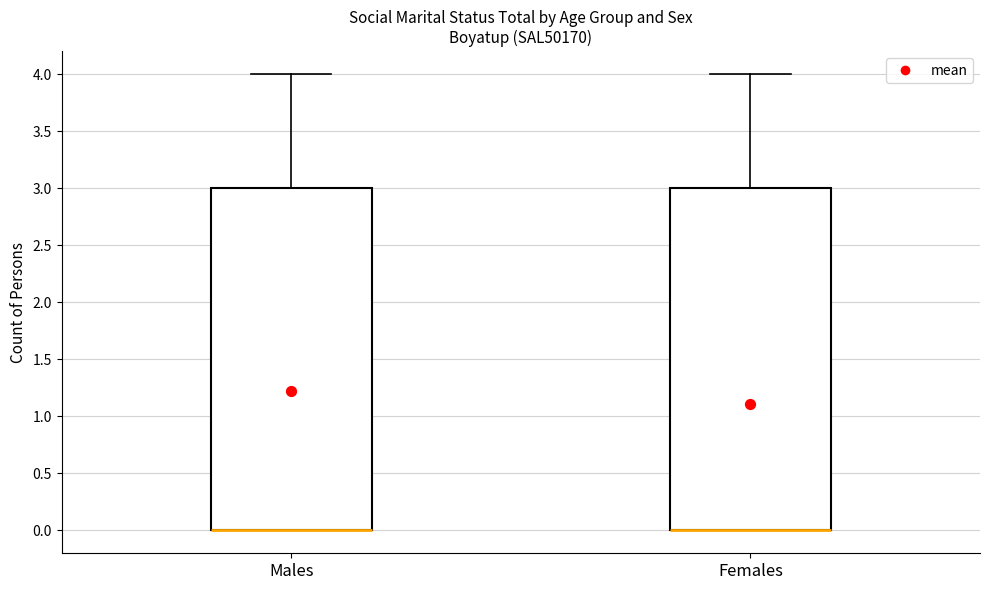

Reading left to right, transcribe this box plot: for each box, give where its median line is, the range the box spans, and where its two whiskers end, as read against the y-axis. The values are not printed on the chart, so give them approximately, as read against the axis.

Males: median 0 (drawn on the box's lower edge), box 0 to 3, whiskers 0 to 4
Females: median 0 (drawn on the box's lower edge), box 0 to 3, whiskers 0 to 4